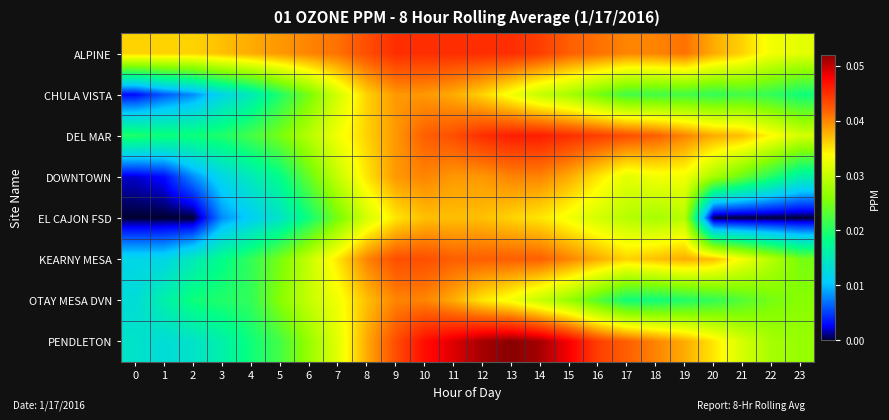

What is the maximum value shown in the chart?

0.1